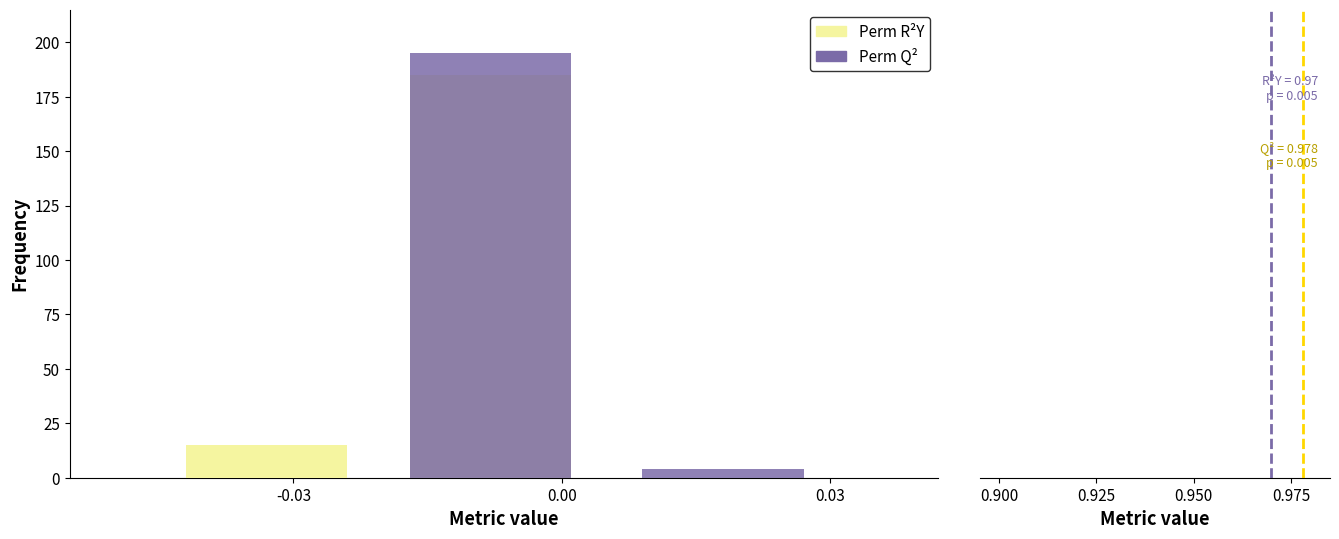

At which label is Q² line closest to 0?

-0.03